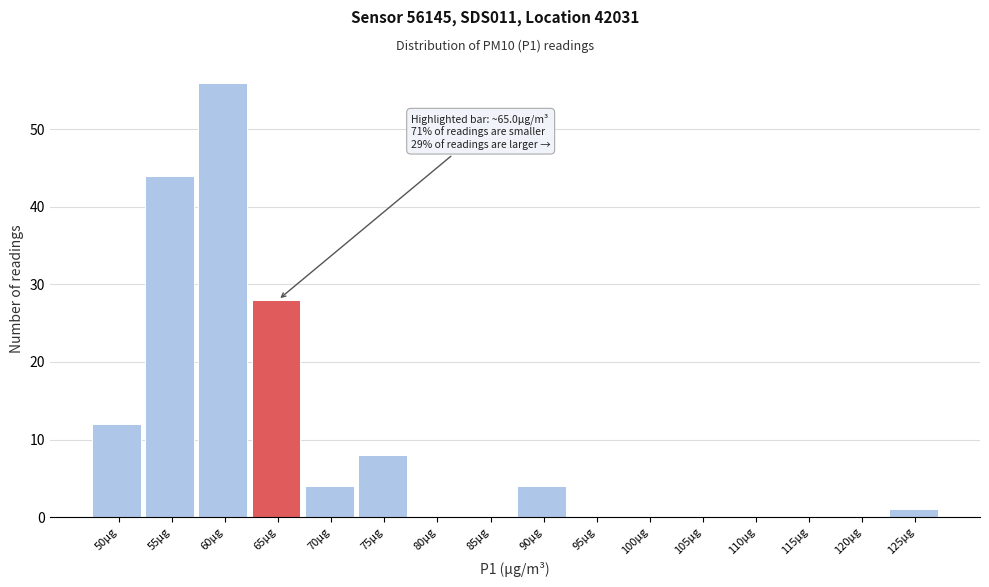

Reading left to right, list all the values displayed in this chart.

50µg=12	55µg=44	60µg=56	65µg=28	70µg=4	75µg=8	80µg=0	85µg=0	90µg=4	95µg=0	100µg=0	105µg=0	110µg=0	115µg=0	120µg=0	125µg=1